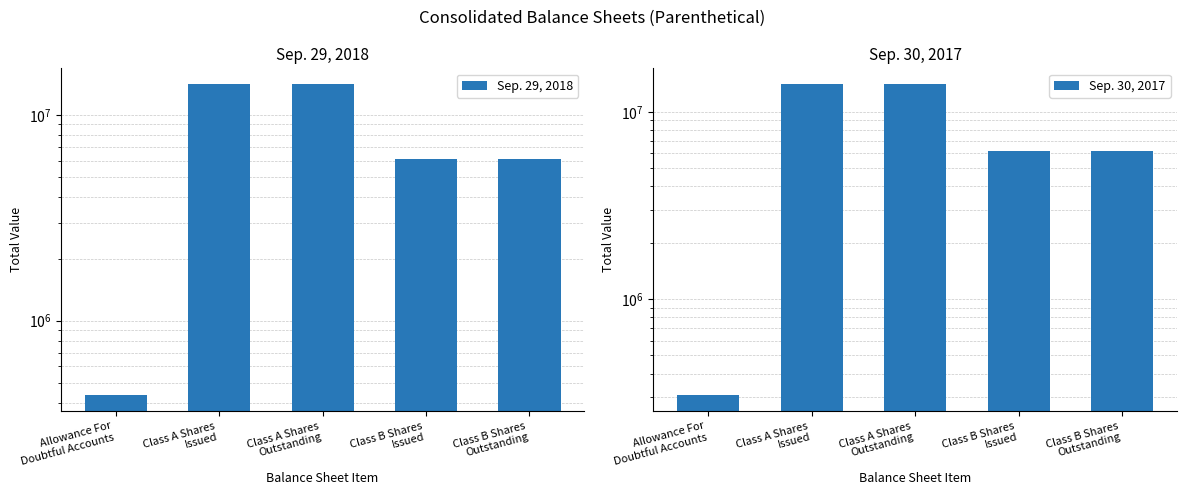

Are the bars grouped side by side (vs. stacked)?

Yes